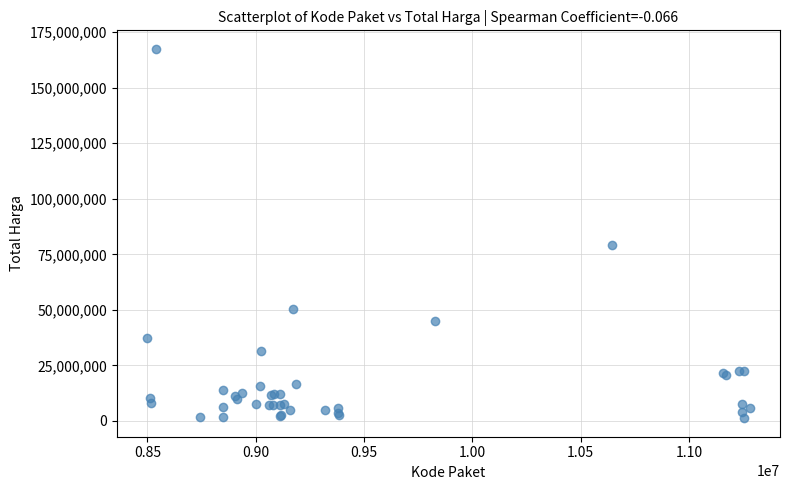

What Y value in the scatter plot is closest to 84350000?

78968400